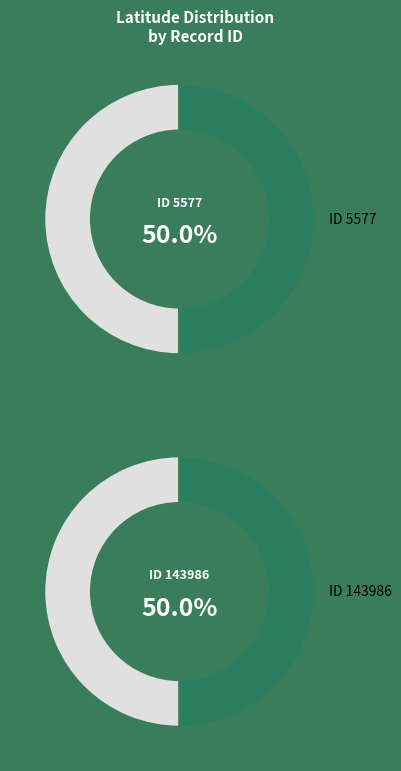

Do 143986 and 5577 together represent more than half of the pie?

Yes